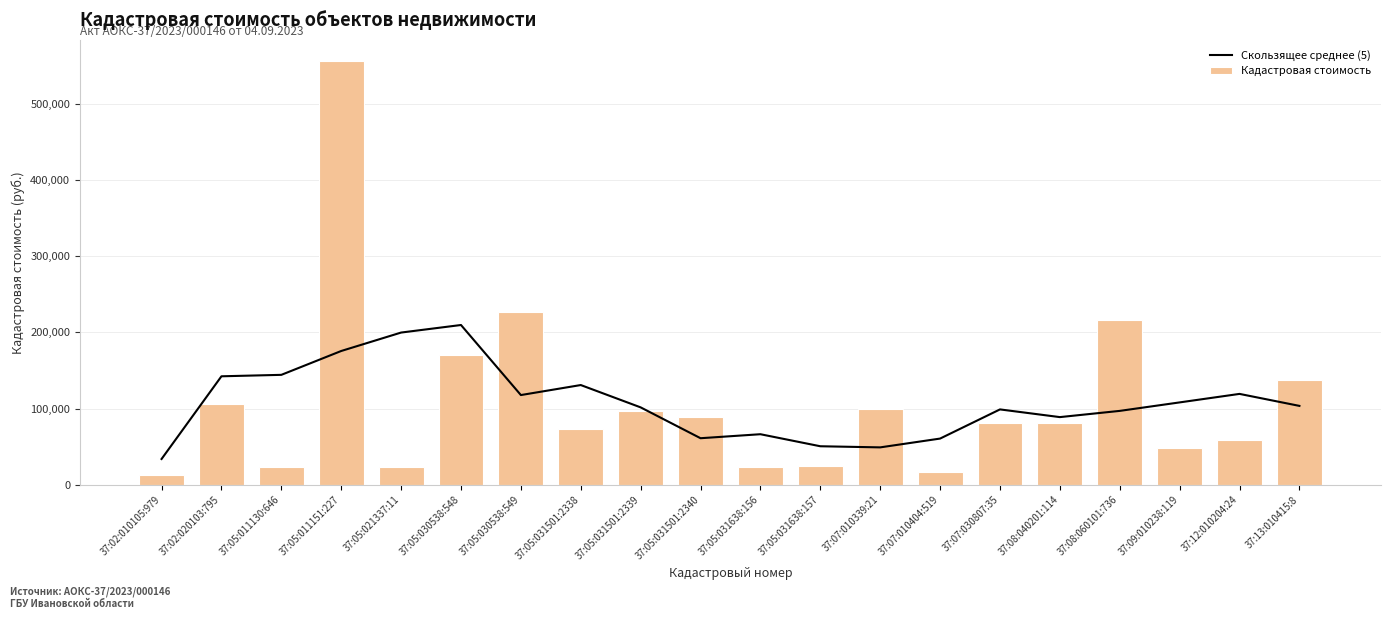

What is the difference between the maximum and minimum values in the Кадастровая стоимость series?

542685.0